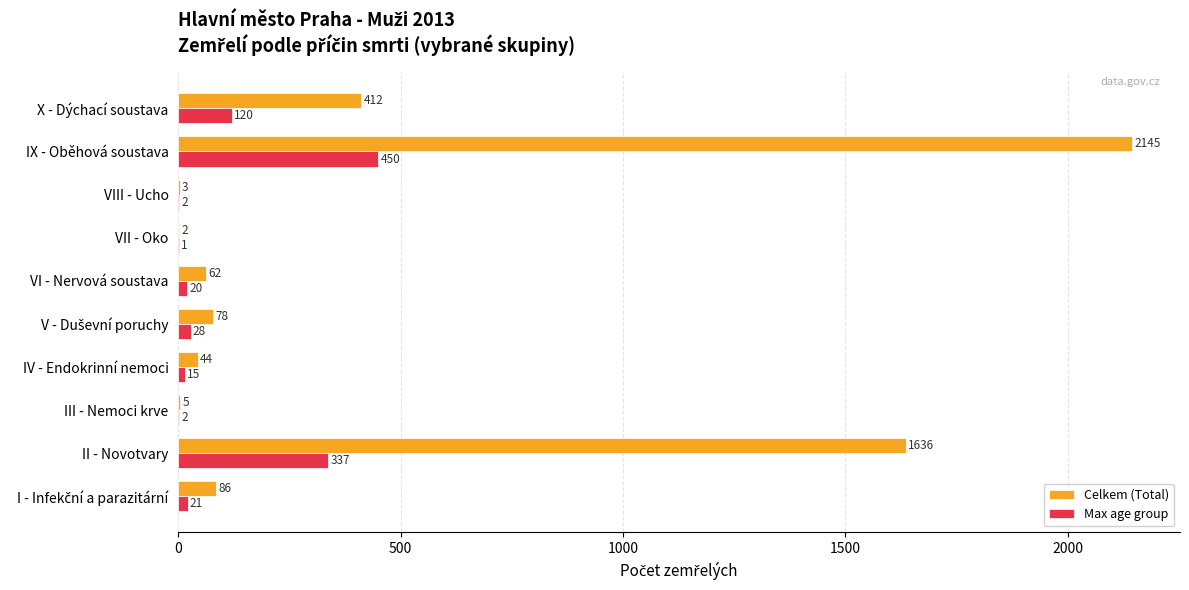

Is the value of Max age group at VII - Oko greater than the value of Celkem (Total) at IX - Oběhová soustava?

No